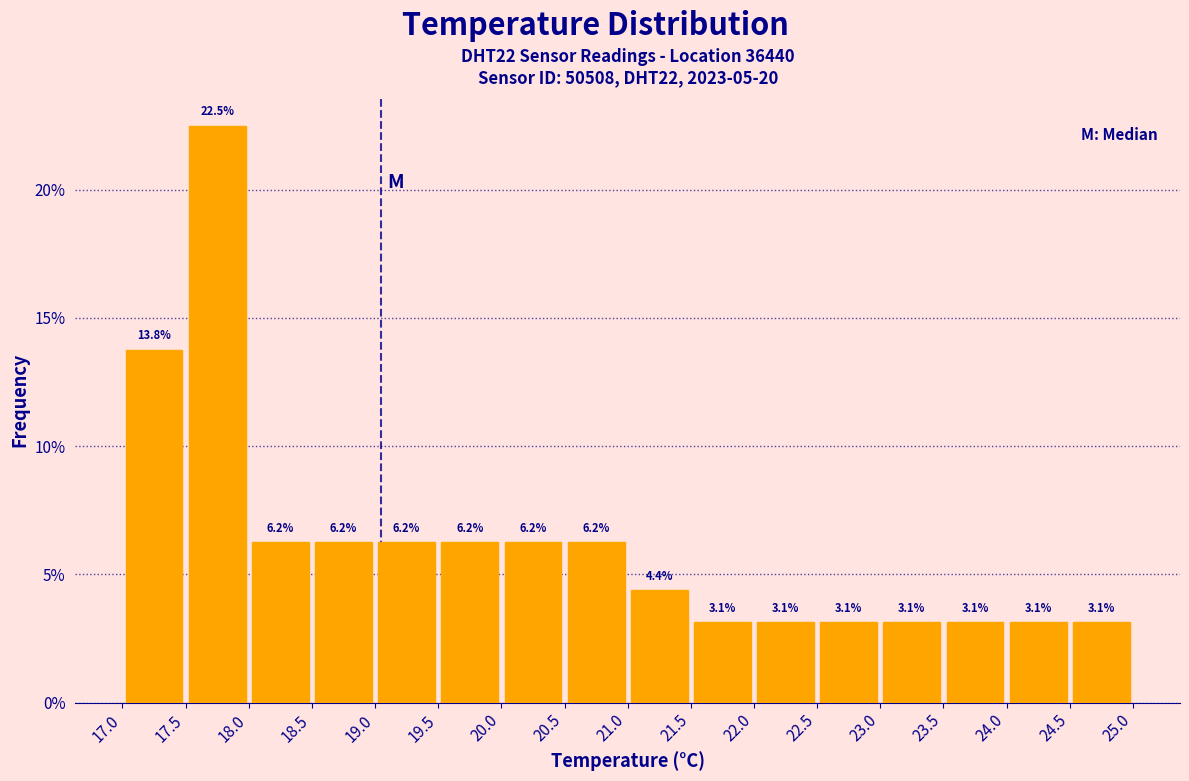

How tall is the bar that spans 17.5 to 18.0 on the x-axis?

22.5